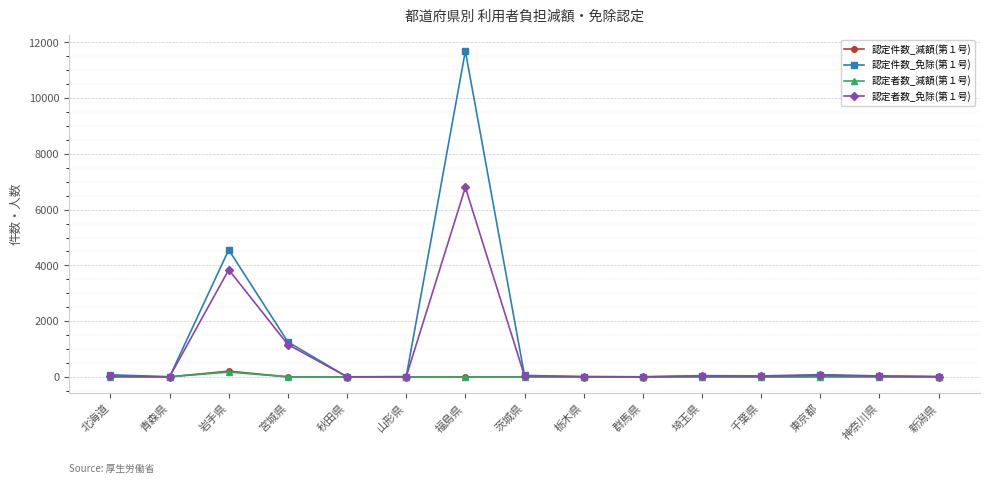

What is the total value across all series at 神奈川県?

67